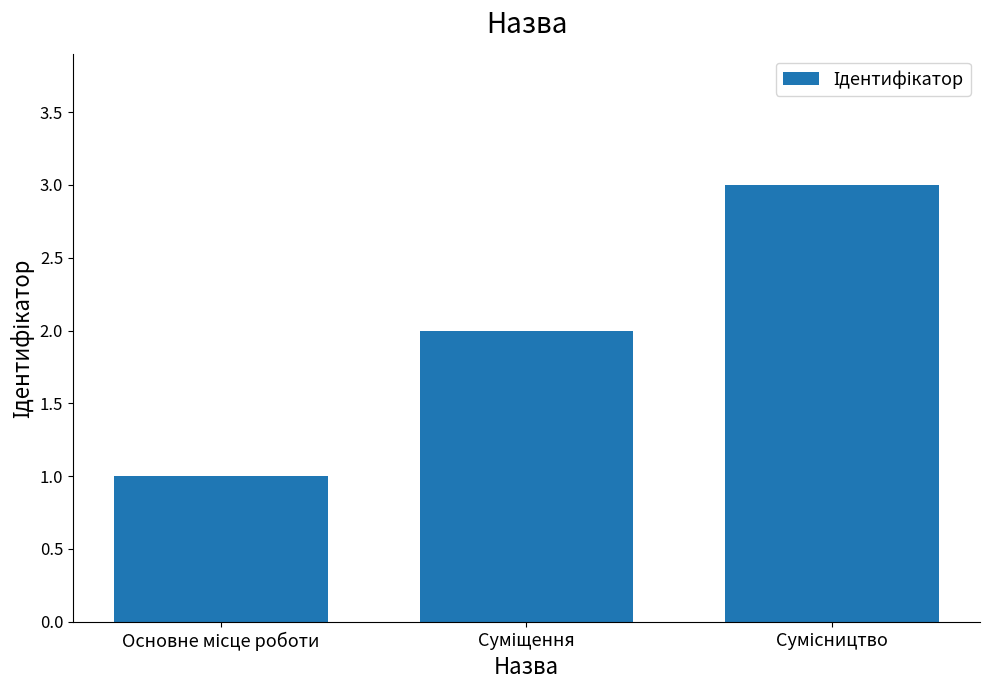

What is the maximum value shown in the chart?

3